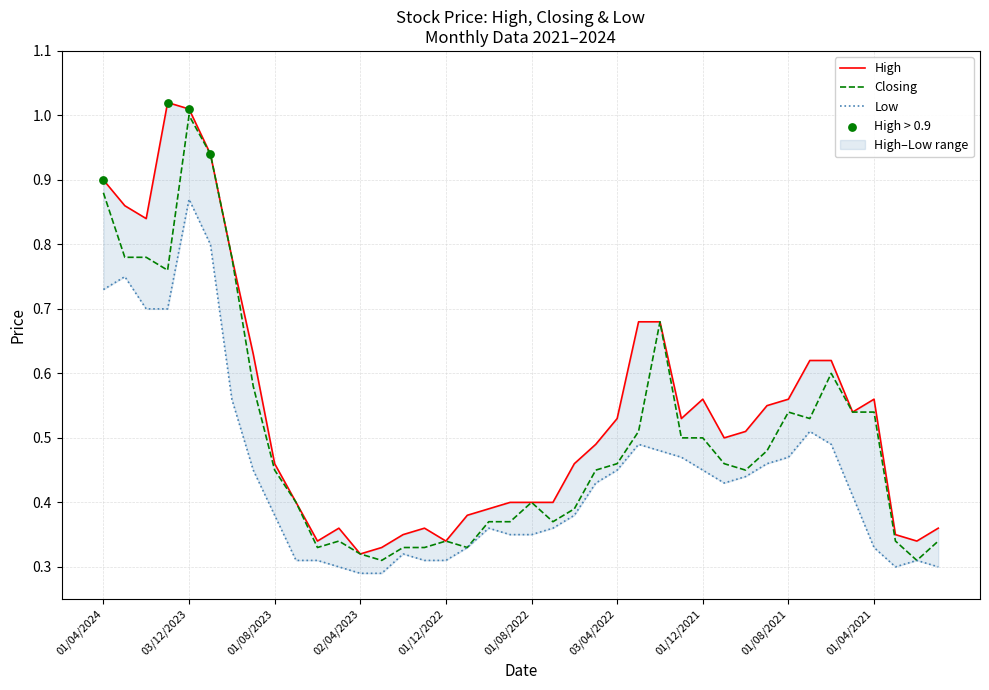

Which series reaches the minimum Y coordinate?

Low